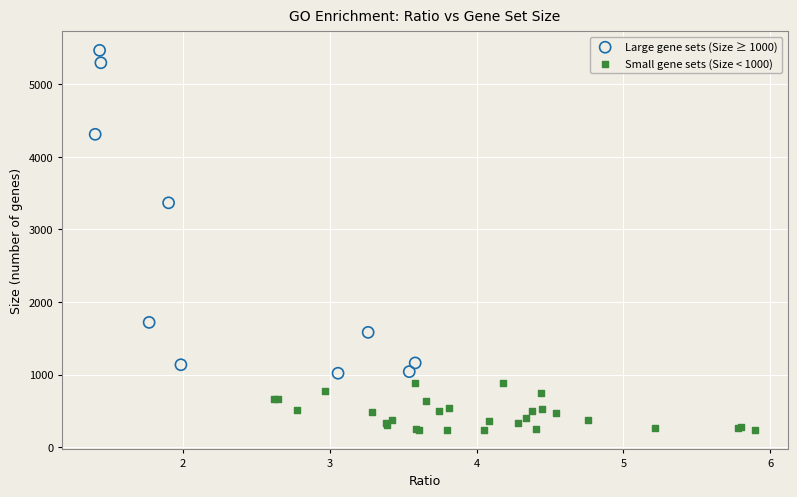

Which series has the widest spread of Y values?

Large gene sets (Size ≥ 1000)